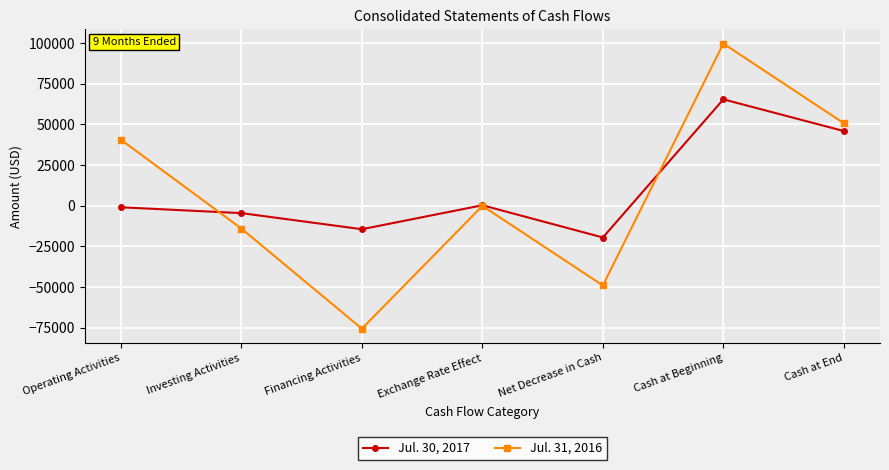

Rank the series at Net Decrease in Cash from highest to lowest value.

Jul. 30, 2017, Jul. 31, 2016